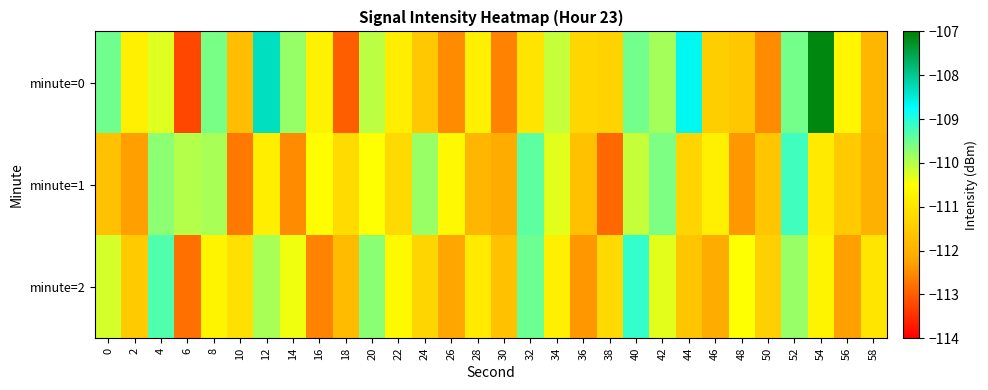

Between 42 and 56, which series saw the biggest shift?

minute=2